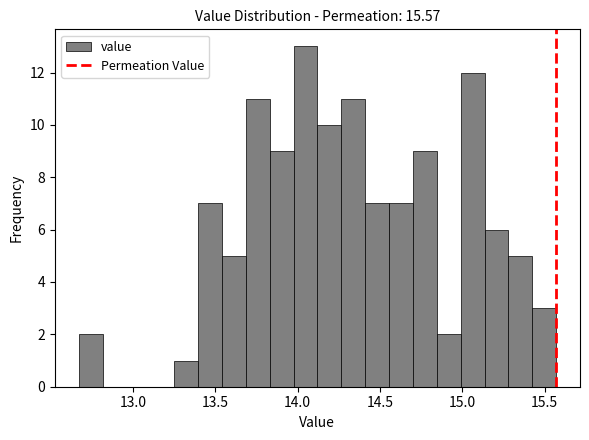

Around what value on the x-axis is the tallest bar? Give the approximate position of its centre, as read against the axis.

14.05